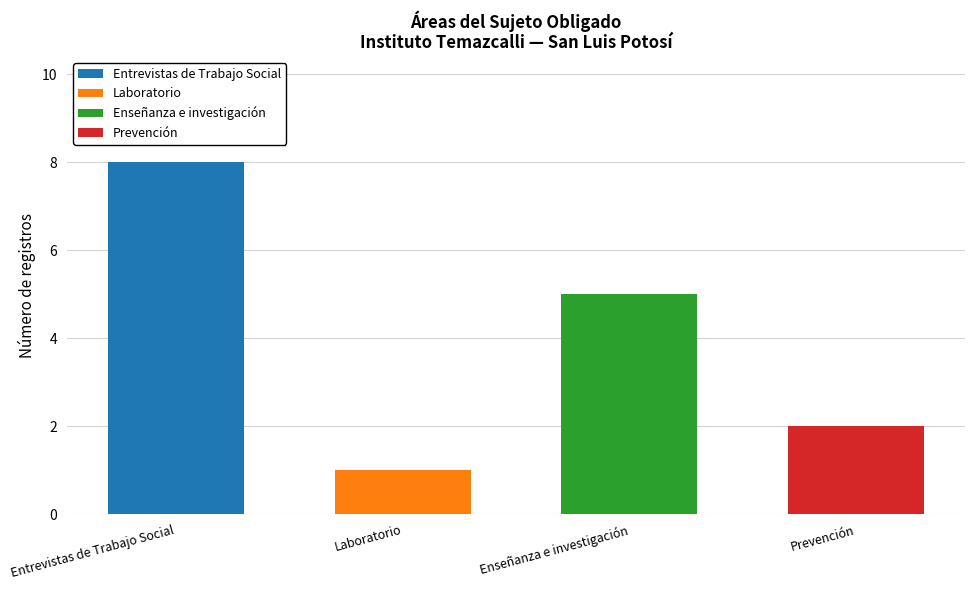

Reading right to left, what are the values for Entrevistas de Trabajo Social?

Prevención=0	Enseñanza e investigación=0	Laboratorio=0	Entrevistas de Trabajo Social=8